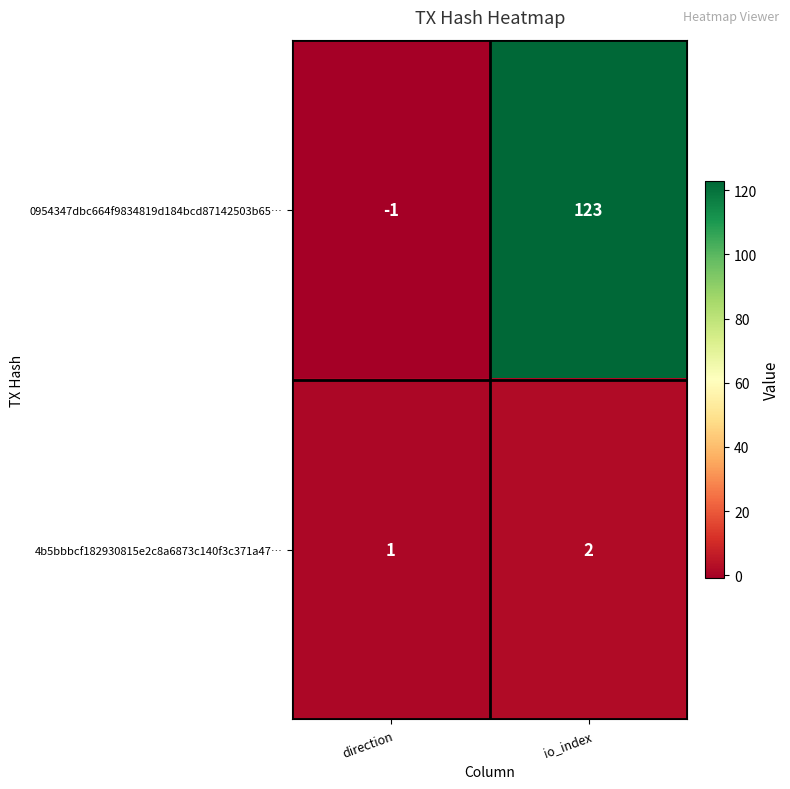

The 4b5bbbcf182930815e2c8a6873c140f3c371a47… series shows 1 at direction. True or false?

True